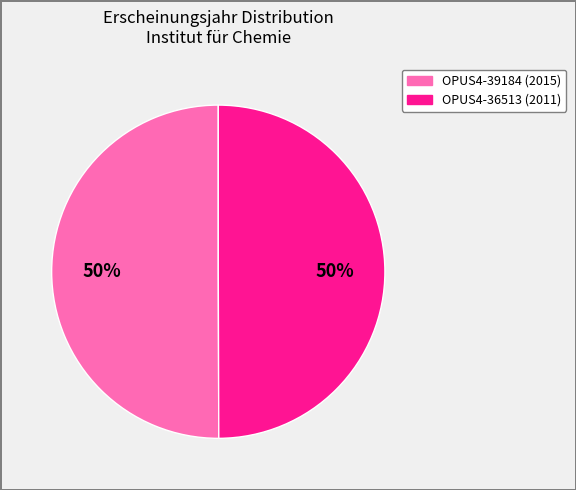

Is the sum of OPUS4-36513 and OPUS4-39184 greater than half?

Yes